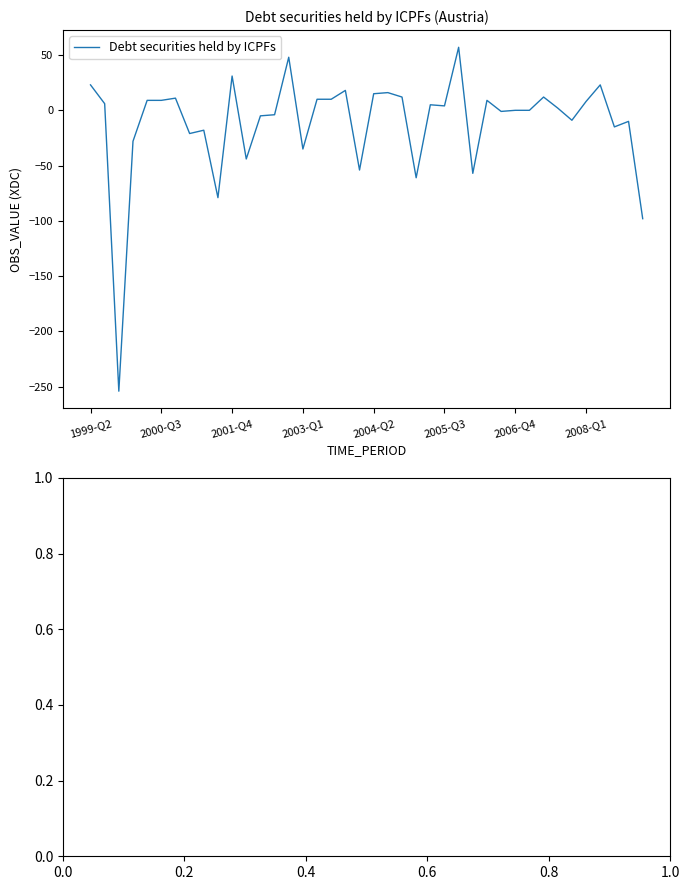

What is the difference between the maximum and minimum values?

311